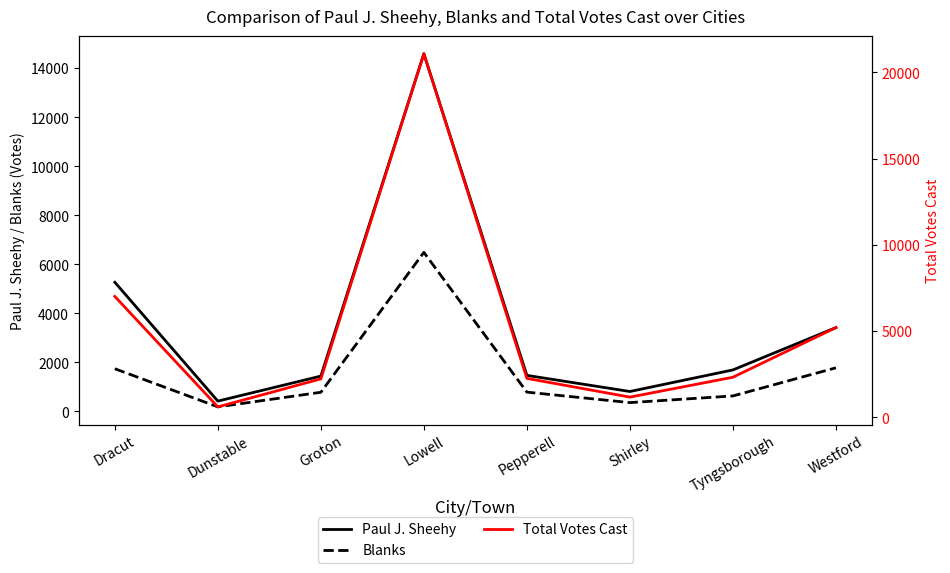

What is the difference between the Blanks values at Groton and Westford?

998